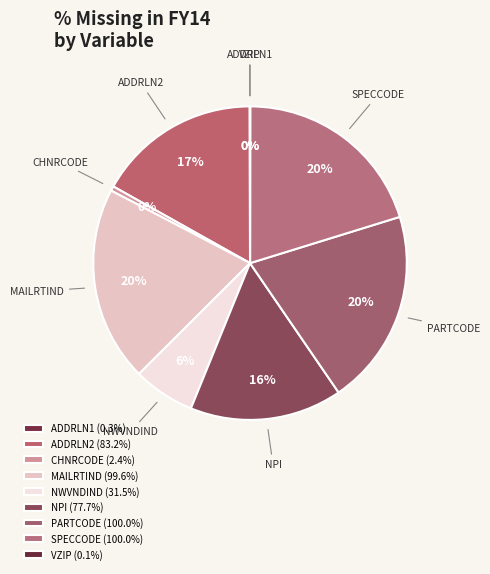

Does NWVNDIND account for over 50% of the chart?

No